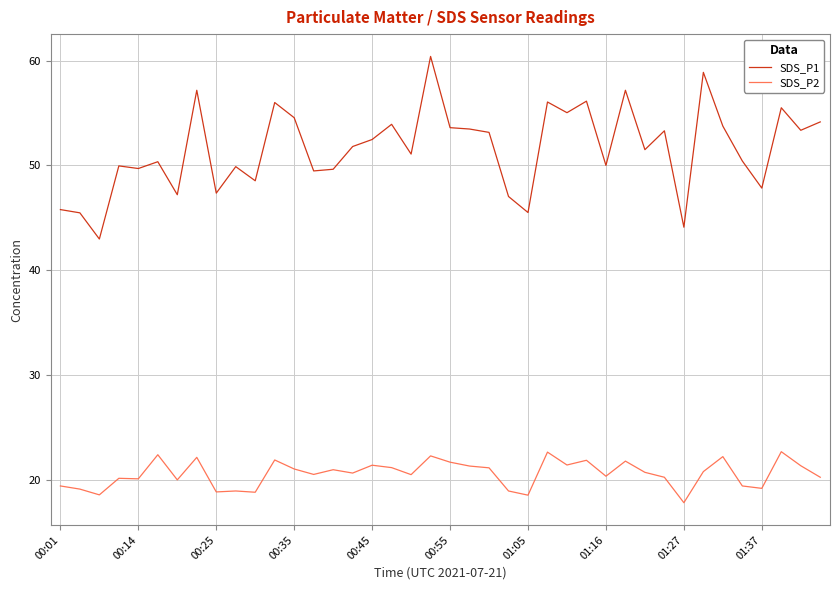

True or false: SDS_P2 has more than 1 points higher than both neighbors.

True